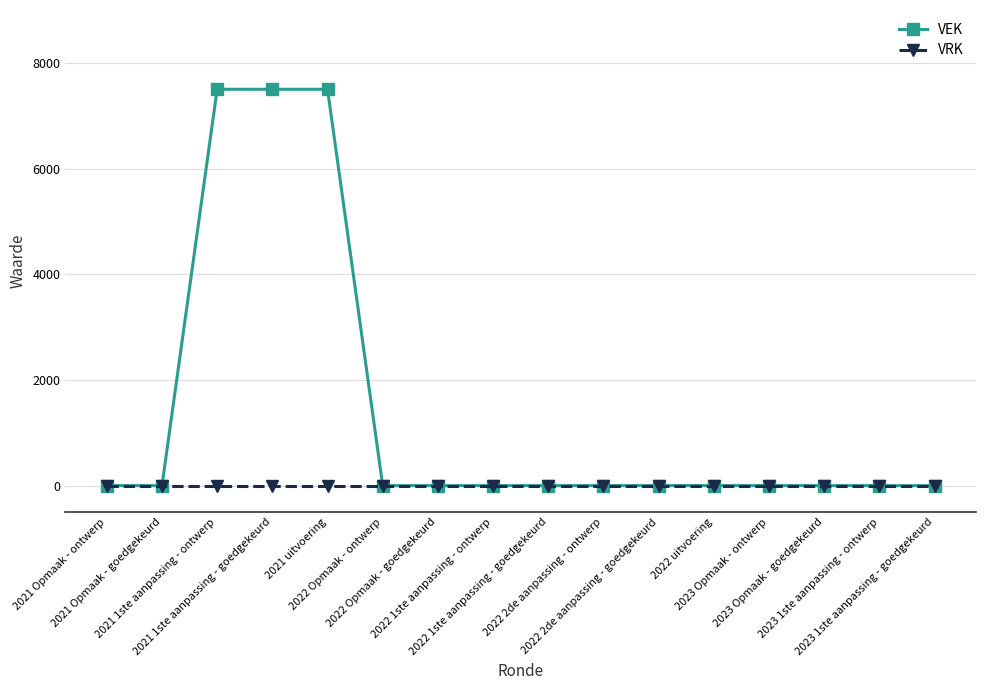

Which series has the largest total across all categories?

VEK